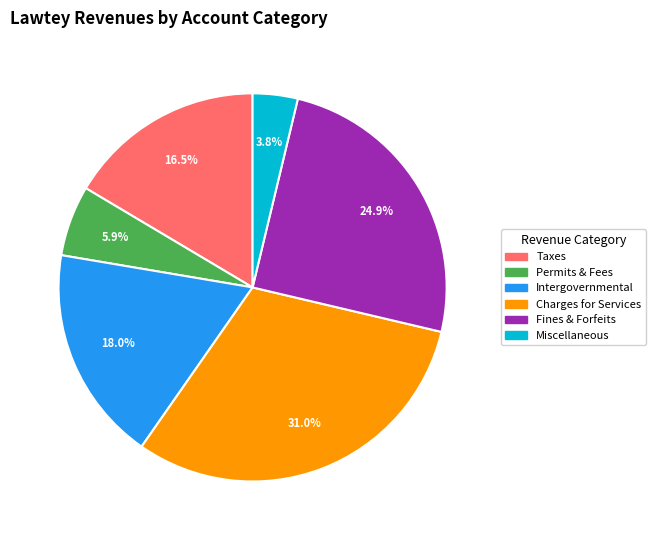

Is there any slice that represents more than half of the pie?

No